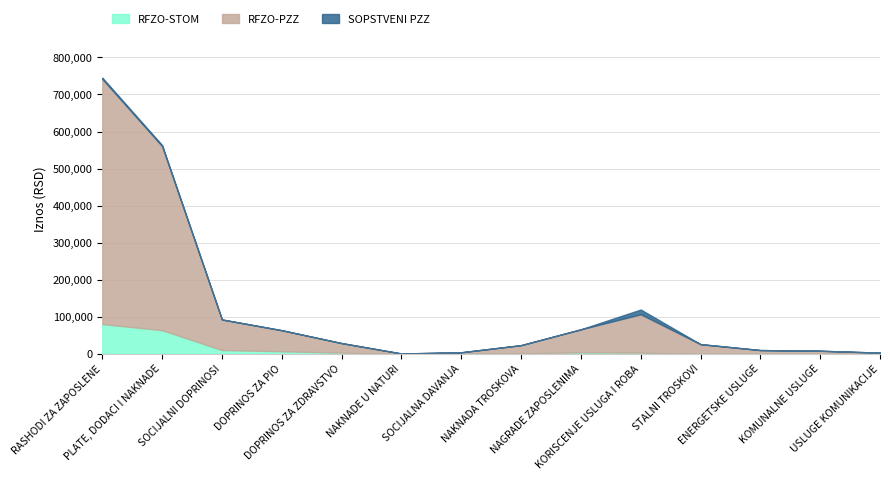

List the labels in order of RFZO-PZZ value, smallest first.

NAKNADE U NATURI, USLUGE KOMUNIKACIJE, SOCIJALNA DAVANJA, KOMUNALNE USLUGE, ENERGETSKE USLUGE, NAKNADA TROSKOVA, DOPRINOS ZA ZDRAVSTVO, STALNI TROSKOVI, DOPRINOS ZA PIO, NAGRADE ZAPOSLENIMA, SOCIJALNI DOPRINOSI, KORISCENJE USLUGA I ROBA, PLATE, DODACI I NAKNADE, RASHODI ZA ZAPOSLENE